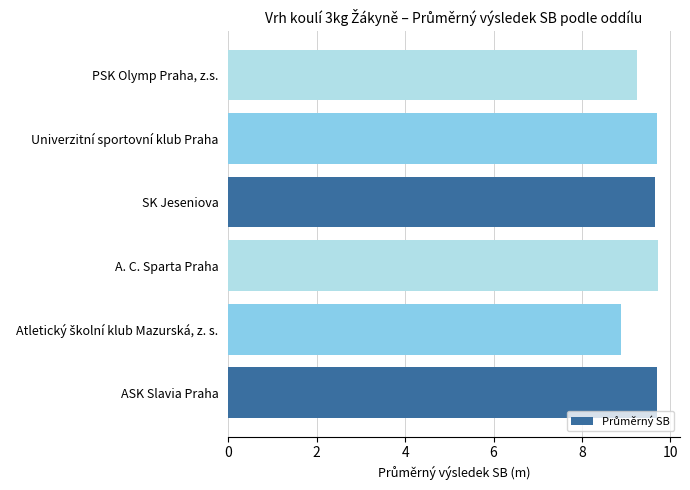

What is the minimum value shown in the chart?

8.9